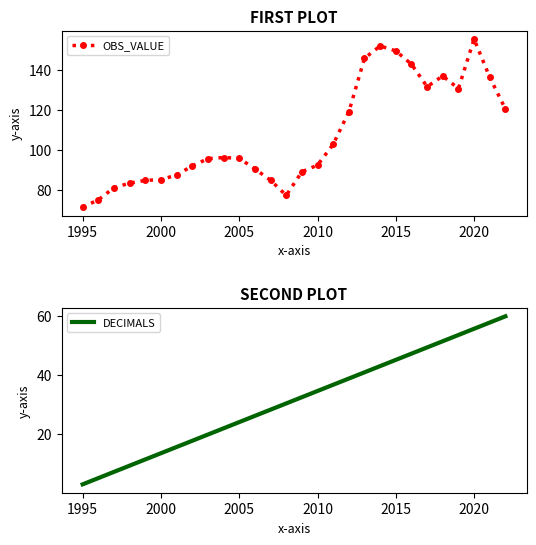

What is the highest value of the OBS_VALUE series?

155.5